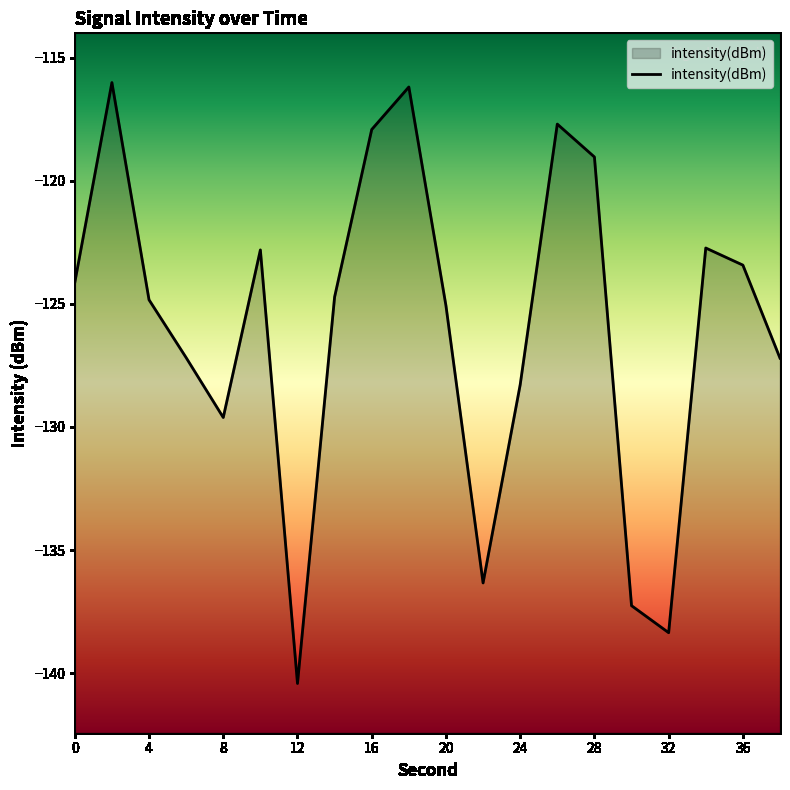

Where is the first local maximum?

2